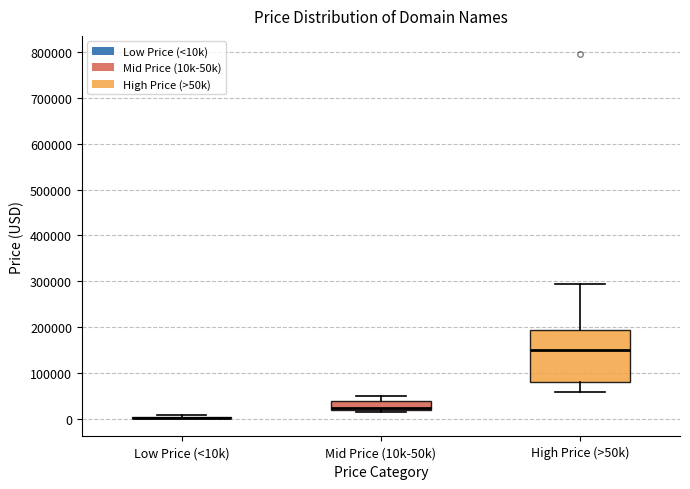

Reading left to right, transcribe this box plot: for each box, give where its median line is, the range the box spans, and where its two whiskers end, as read against the y-axis. The values are not printed on the chart, so give them approximately, as read against the axis.

Low Price (<10k): box collapsed to a line at 0, whiskers 0 to 10000
Mid Price (10k-50k): median 20000 (just above the box's lower edge), box 20000 to 40000, whiskers 10000 to 50000
High Price (>50k): median 150000, box 80000 to 190000, whiskers 60000 to 290000